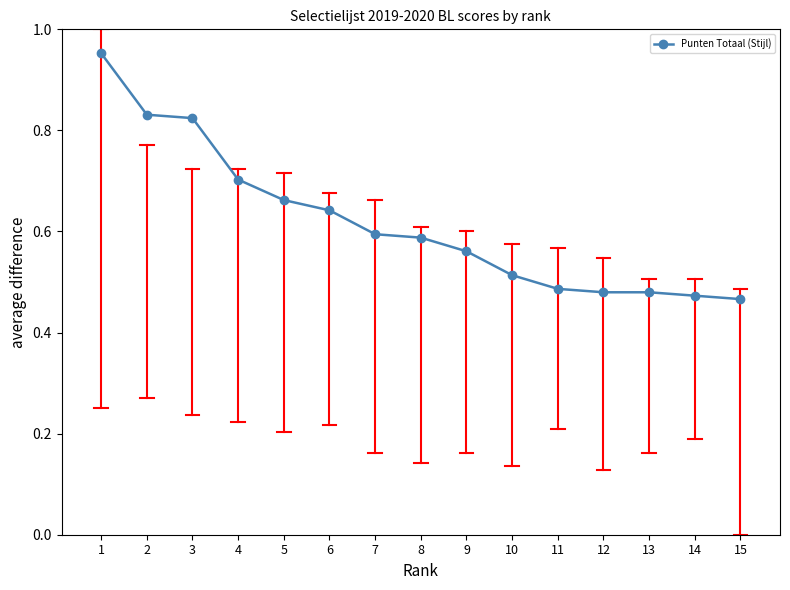

Between 4 and 8, which is larger?

4